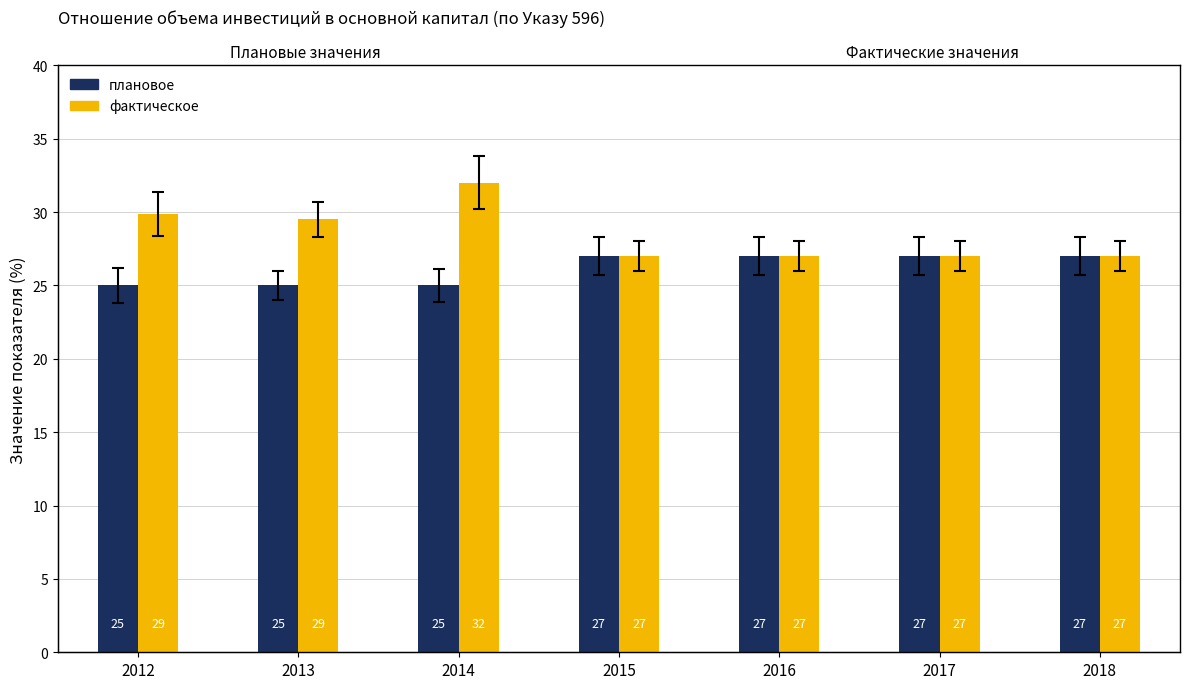

What is the difference between the second highest and minimum values in the плановое series?

2.0